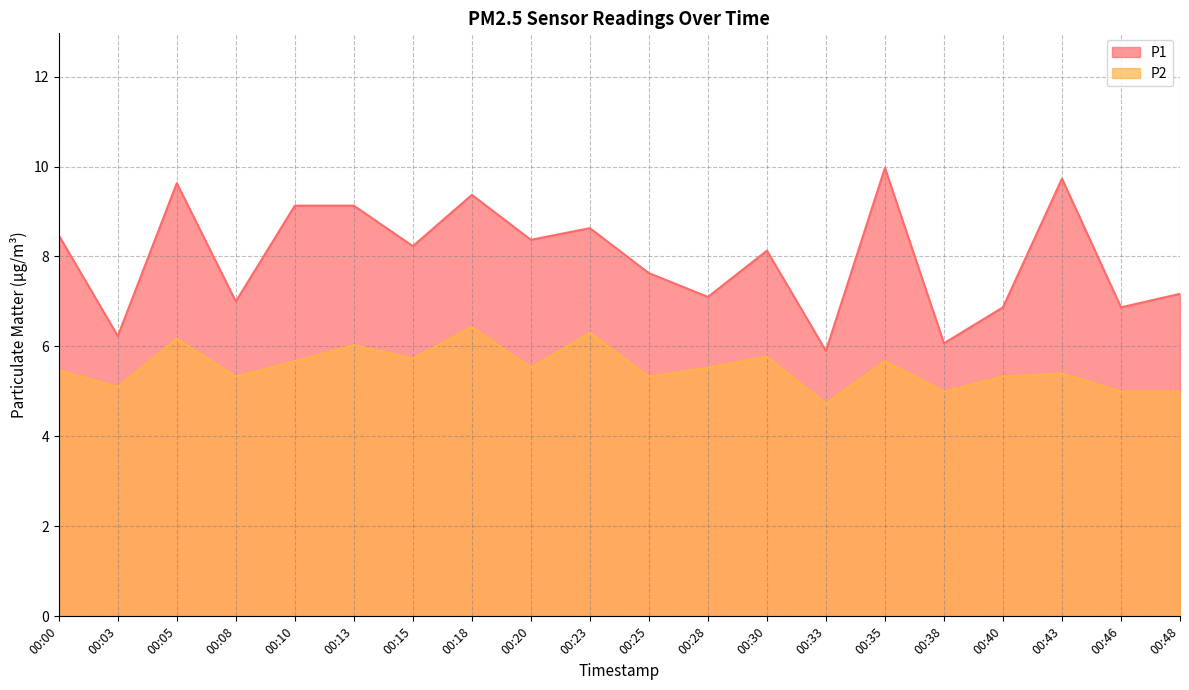

What is the value of the P2 point at the 1st from the left?

5.5